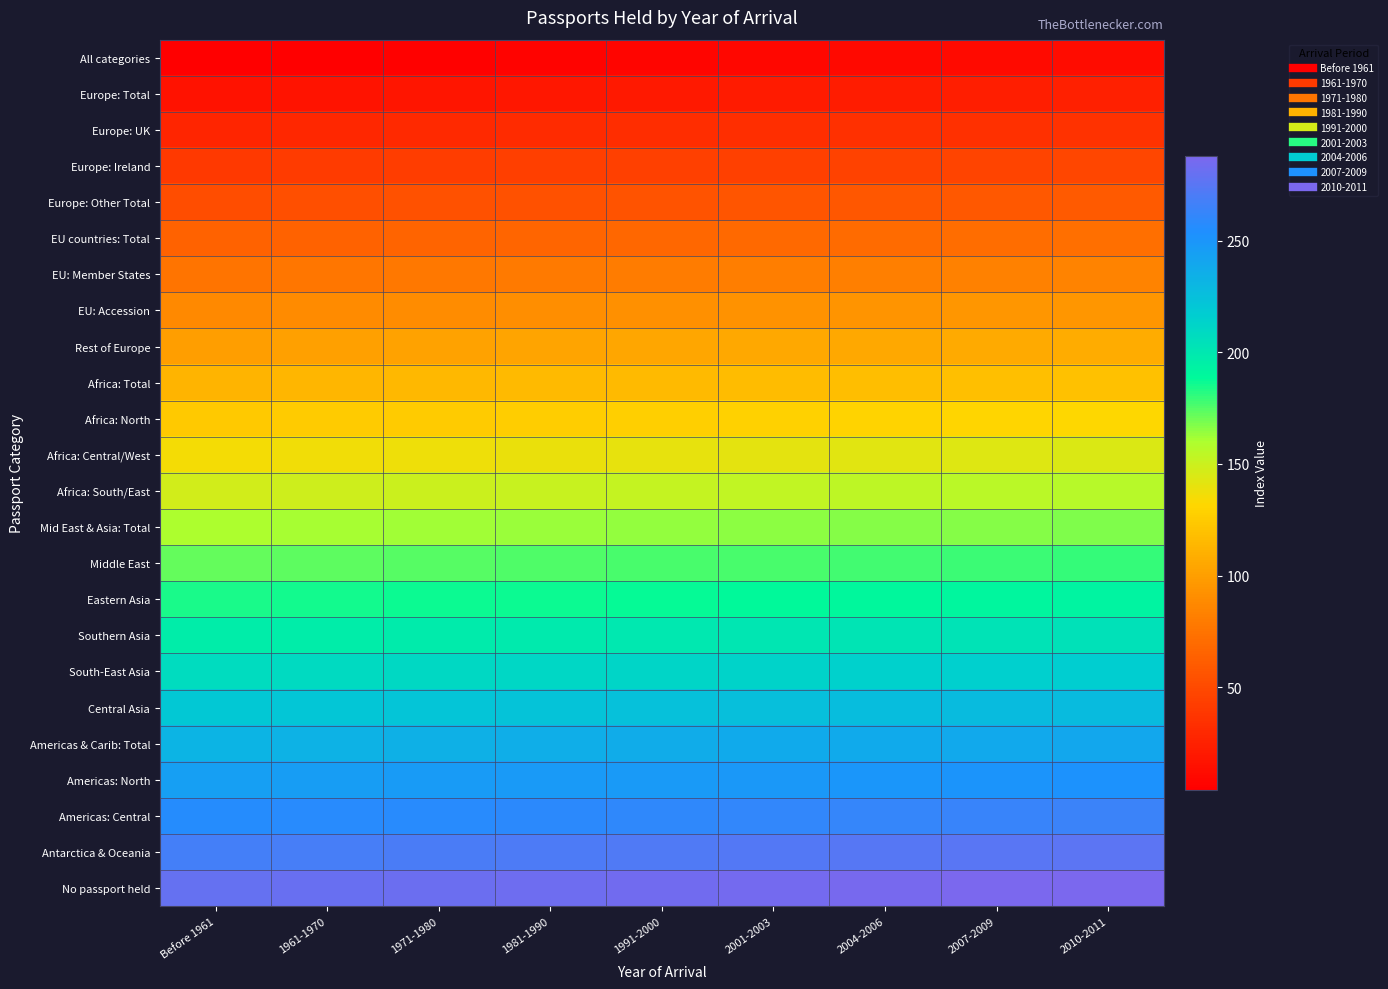

Between 2010-2011 and Before 1961, which is larger?

2010-2011